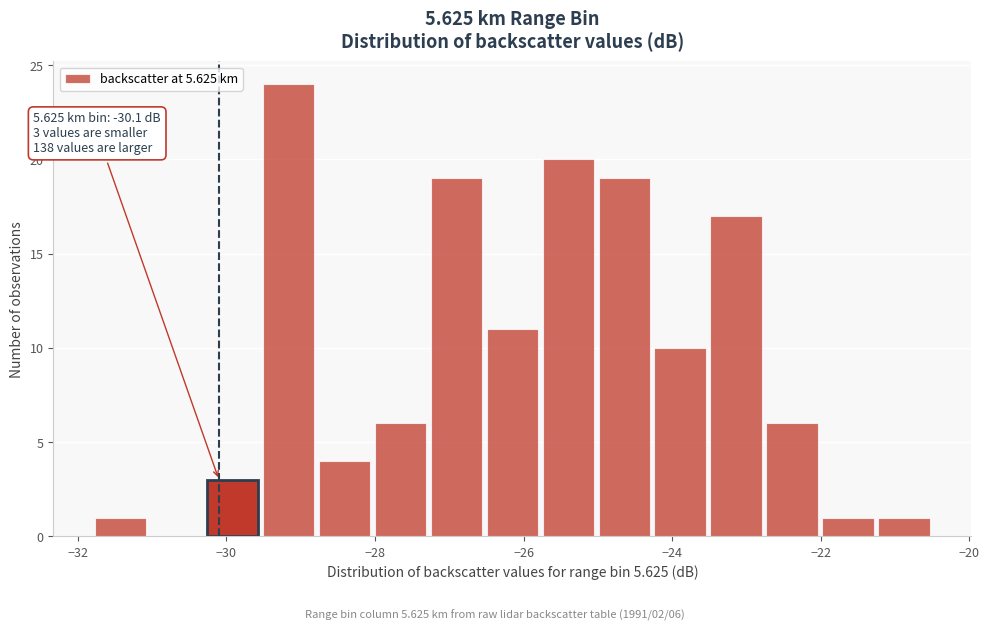

Around what value on the x-axis is the tallest bar? Give the approximate position of its centre, as read against the axis.

-29.2